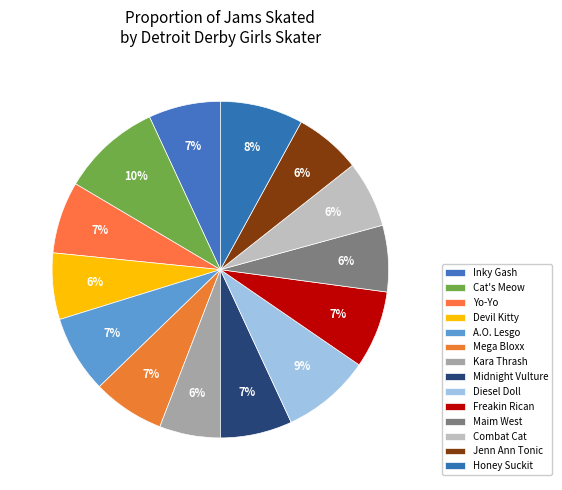

Which slice is the largest?

Cat's Meow